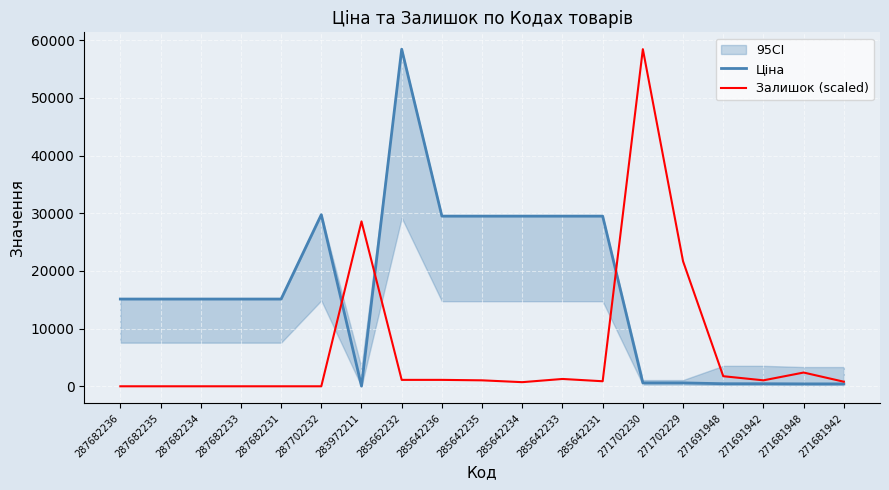

In Ціна, how many points are higher than both neighbors (excluding endpoints)?

2